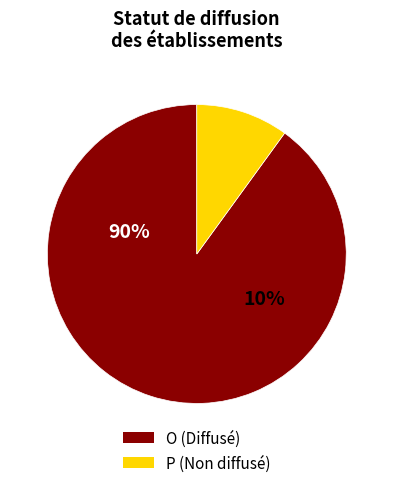

How many slices are in this pie chart?

2